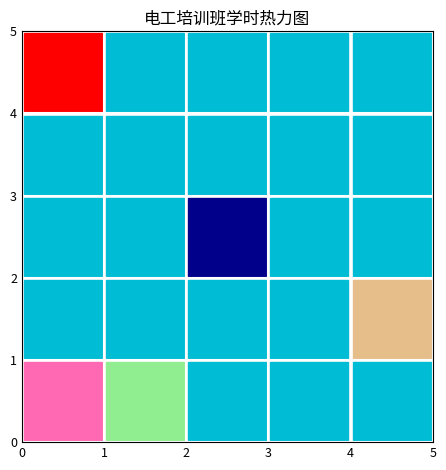

Reading right to left, list all the values displayed in this chart.

3600	3600	3600	3600	3265	3600	3599	3600	3600	3600	3600	3600	3356	3597	3594	3559	3595	3600	3598	3597	3600	3600	3600	3390	3555